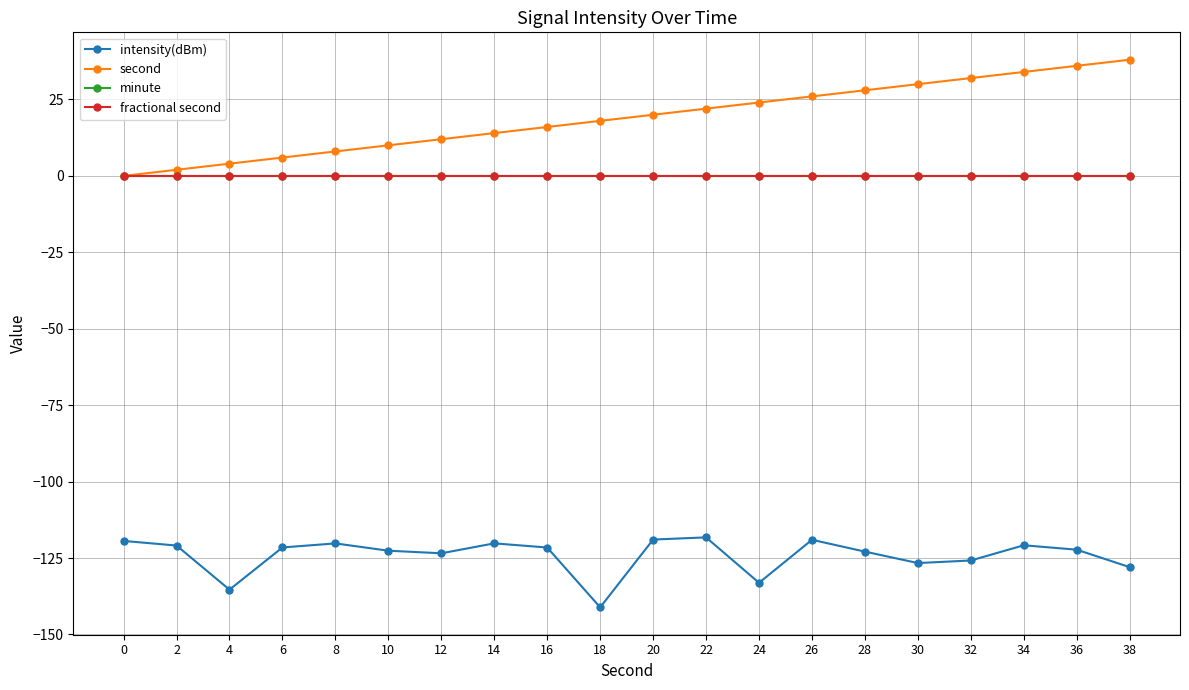

How many categories are shown in the chart?

20